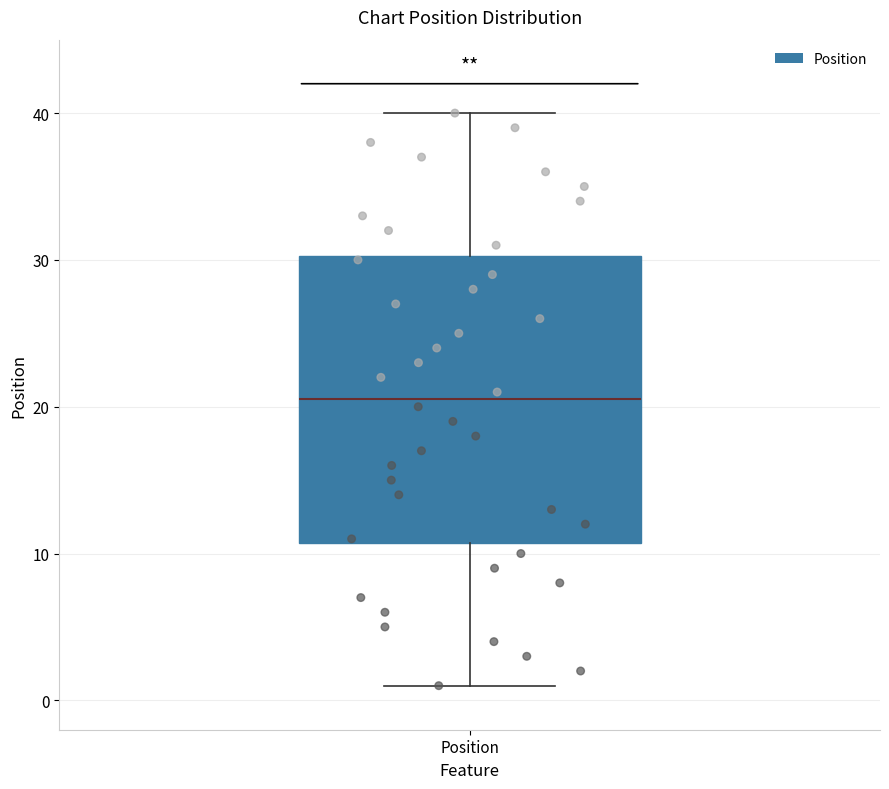

Where is the lower edge of the box for Position on the y-axis? The values are not printed on the chart, so give them approximately, as read against the axis.

11